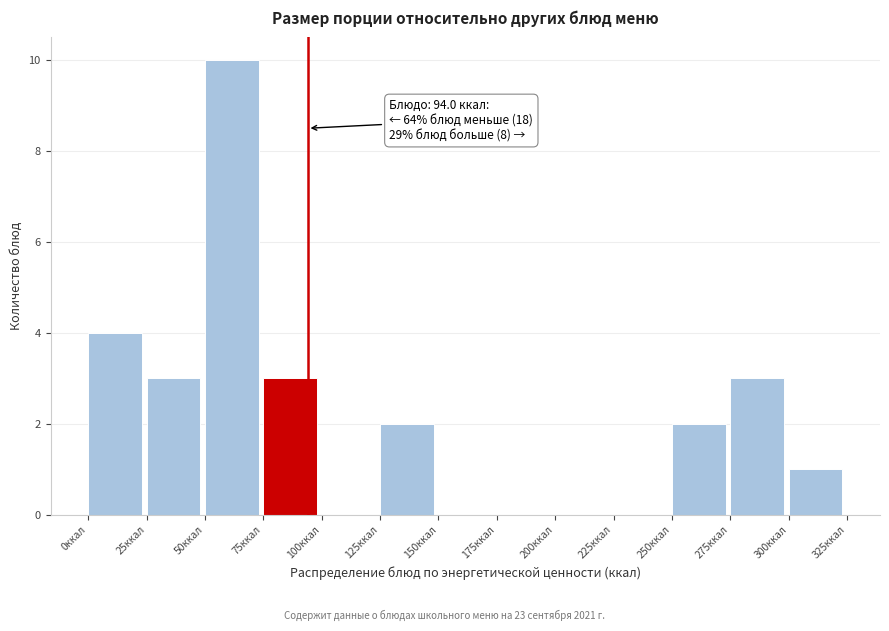

Over which range of the x-axis is the bar tallest?

50 to 75